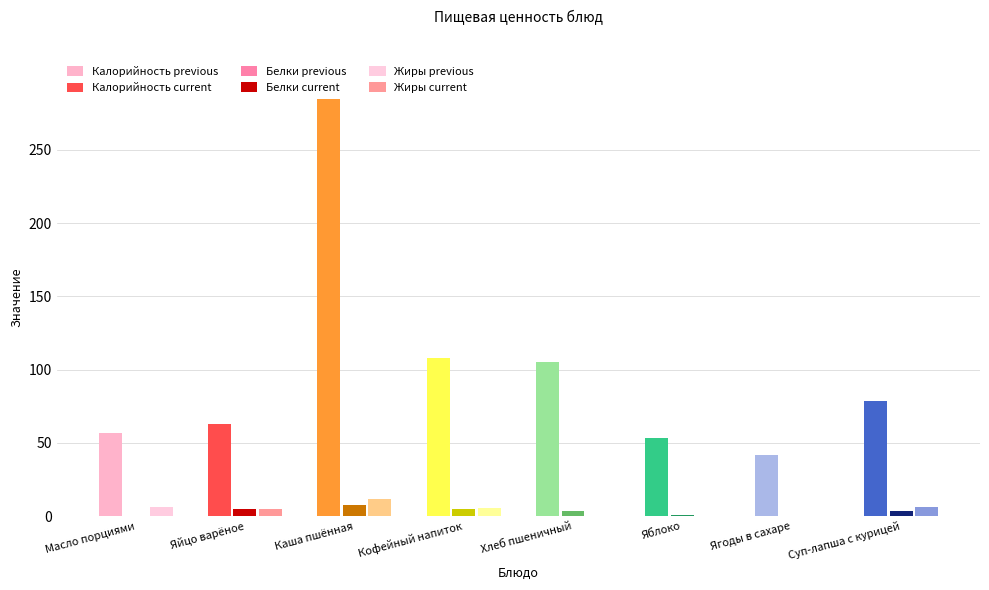

What is the difference between the Калорийность values at Суп-лапша с курицей and Яйцо варёное?

15.8